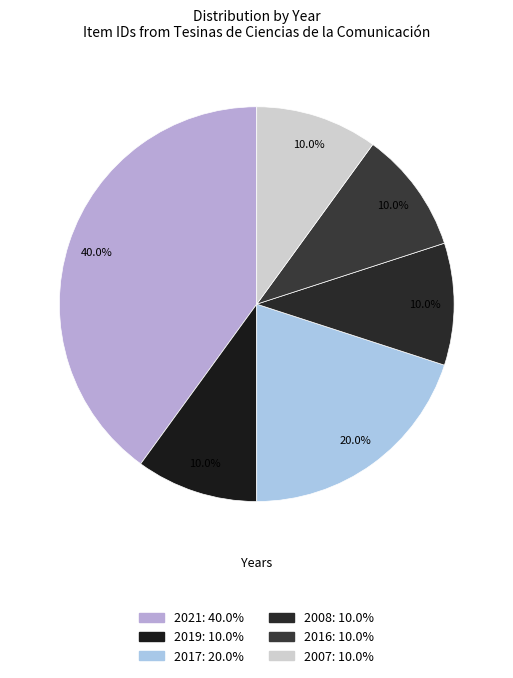

How many segments does this pie chart have?

6